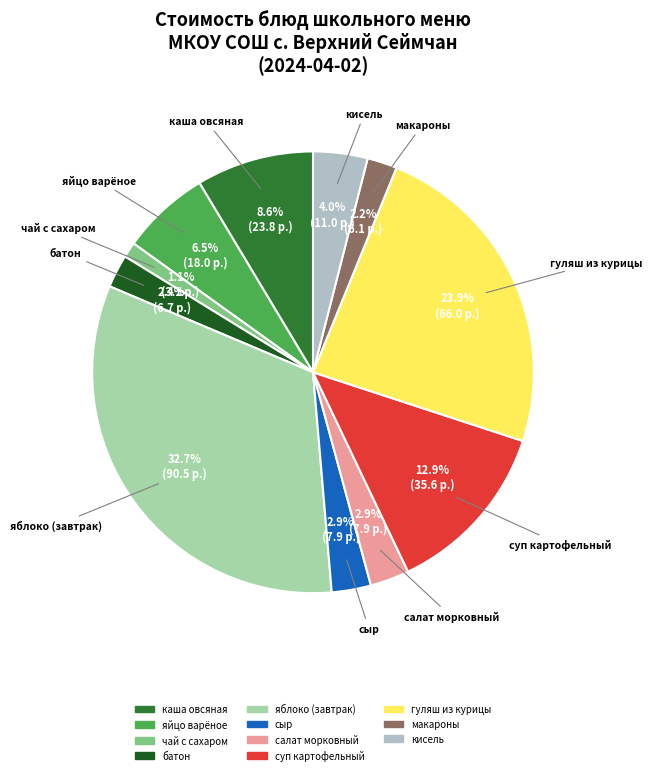

Which slice is the largest?

яблоко (завтрак)